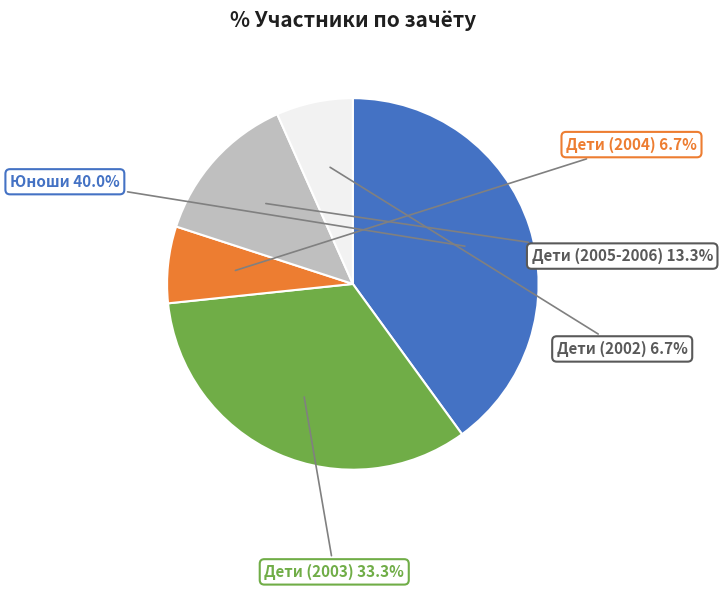

How many slices are in this pie chart?

5